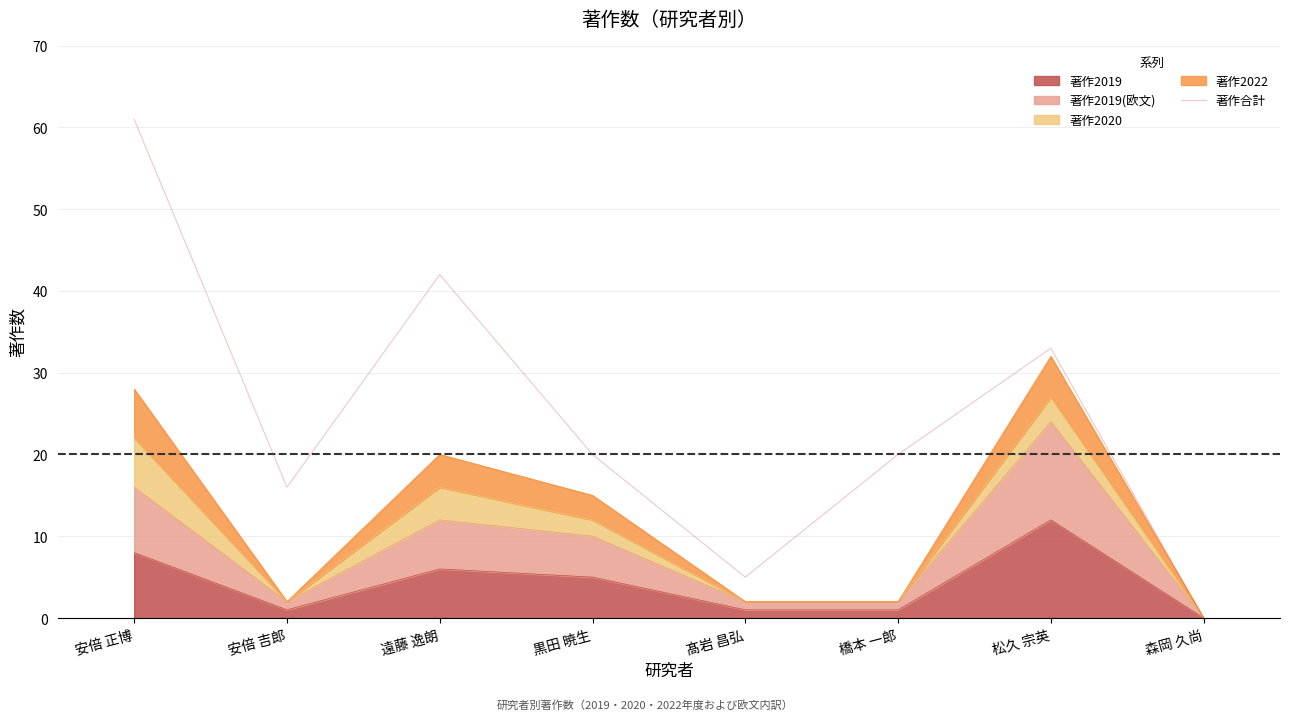

What is the label of the 8th point from the left?

森岡 久尚